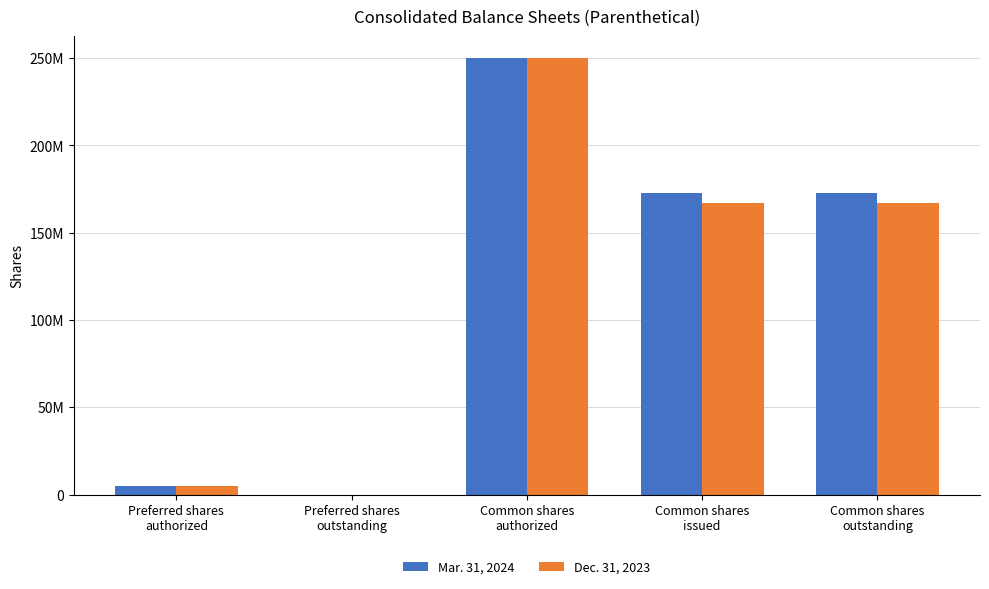

Does the chart contain stacked bars?

No